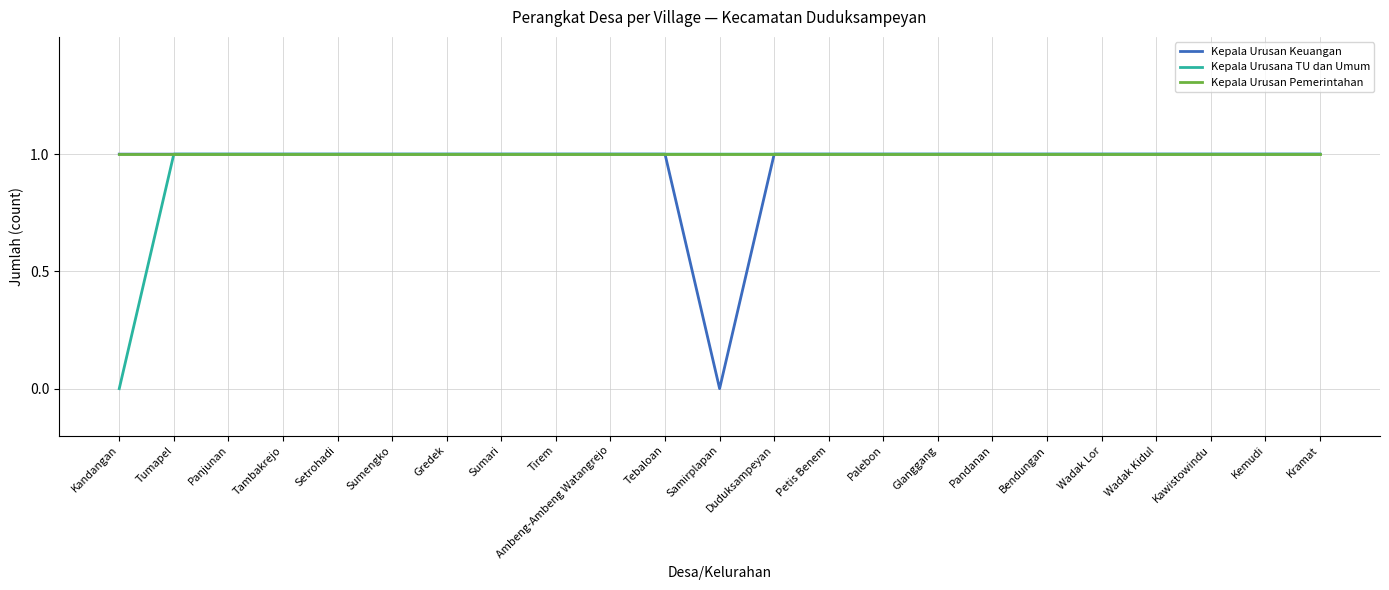

What is the total value across all series at Pandanan?

3